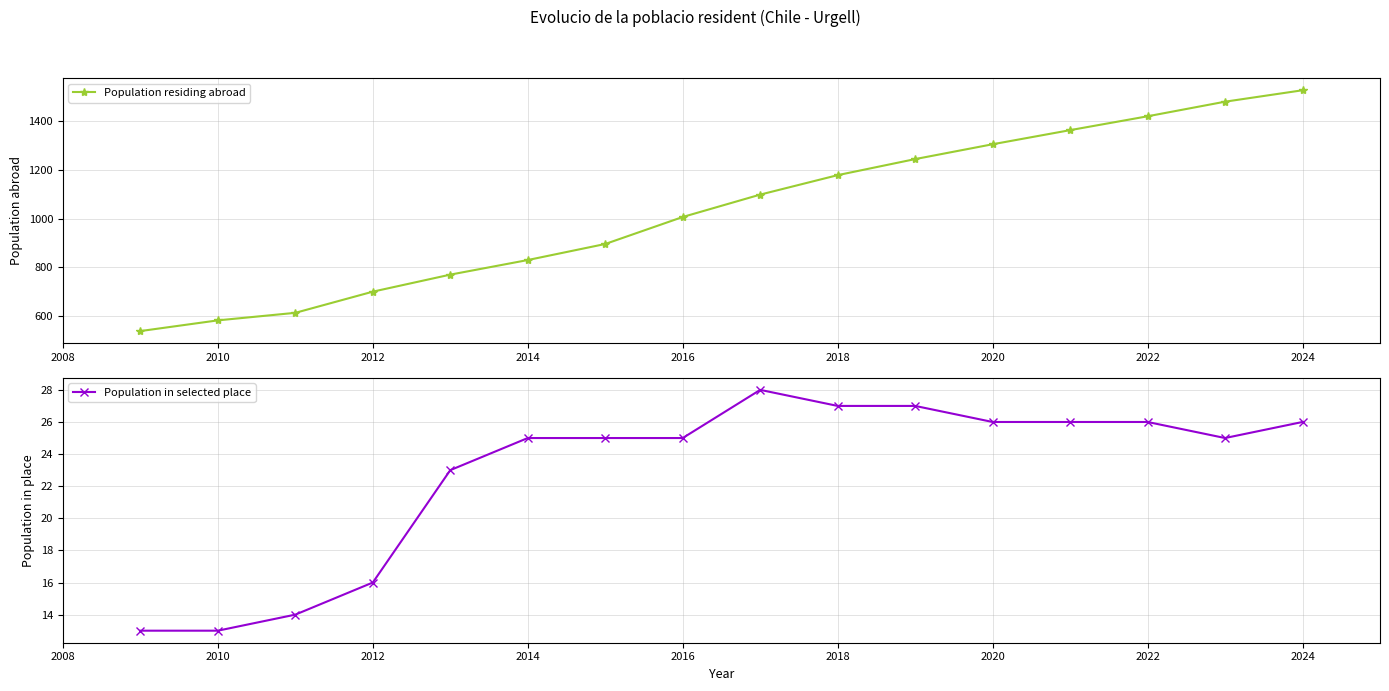

How many values in the Population residing abroad series exceed 1099?

7